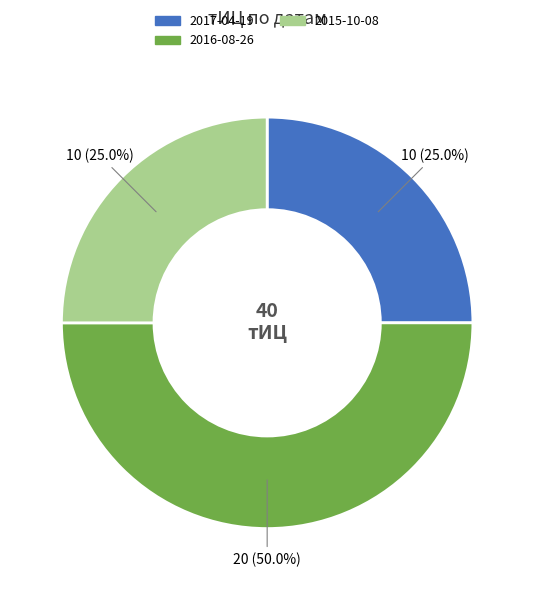

How many segments does this pie chart have?

3